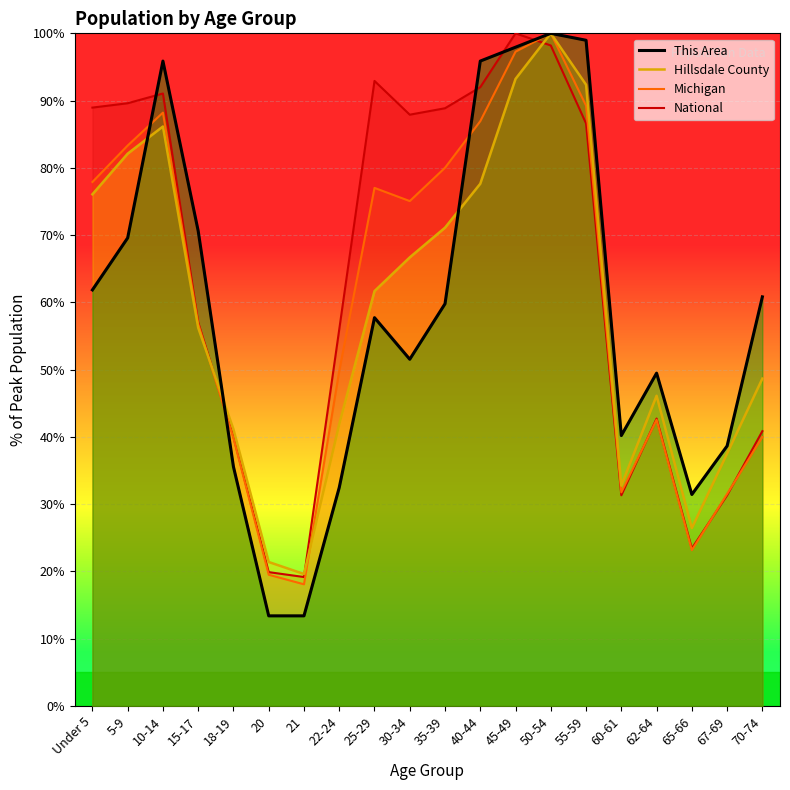

List the labels in order of Hillsdale County value, smallest first.

21, 20, 65-66, 60-61, 67-69, 18-19, 22-24, 62-64, 70-74, 15-17, 25-29, 30-34, 35-39, Under 5, 40-44, 5-9, 10-14, 55-59, 45-49, 50-54